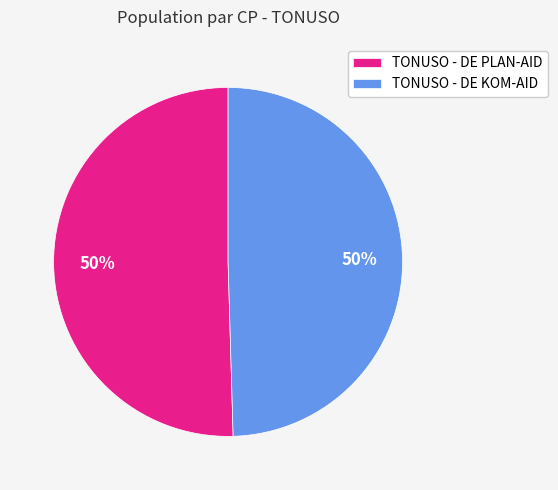

Do TONUSO - DE PLAN-AID and TONUSO - DE KOM-AID together represent more than half of the pie?

Yes